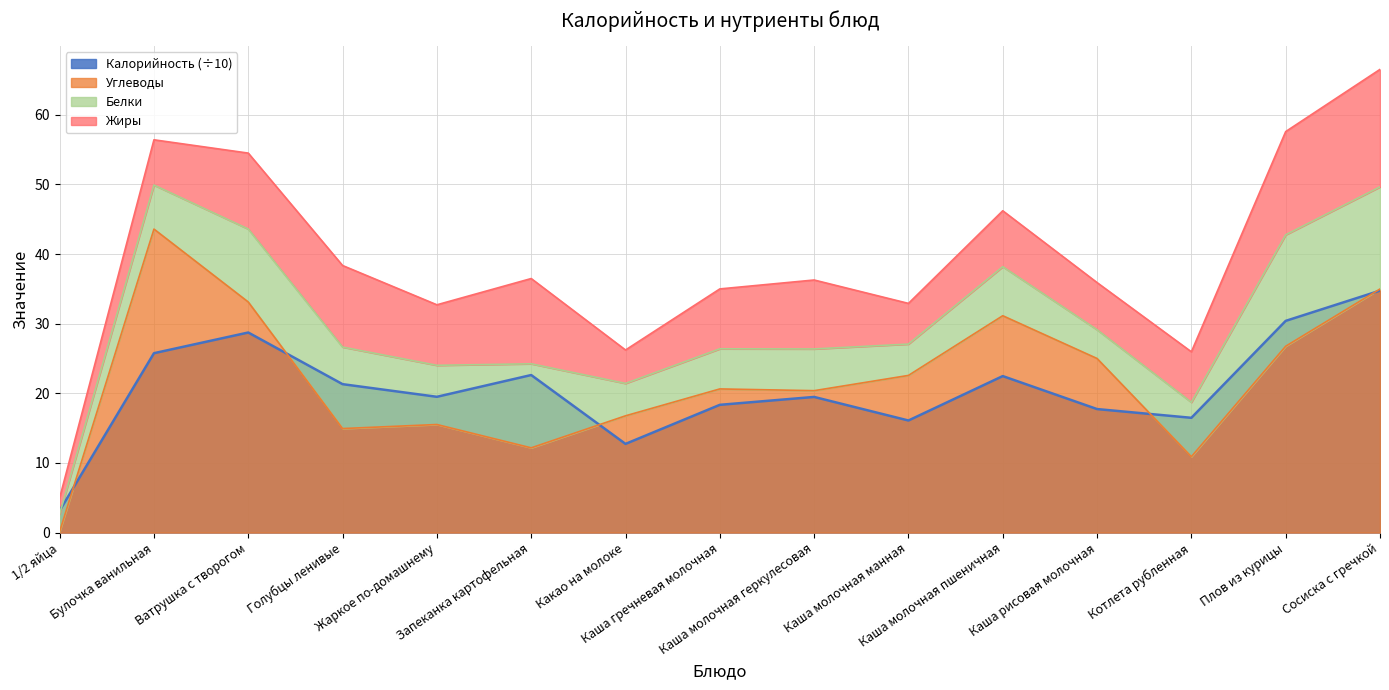

How many intersections are there between Калорийность and Углеводы?

5